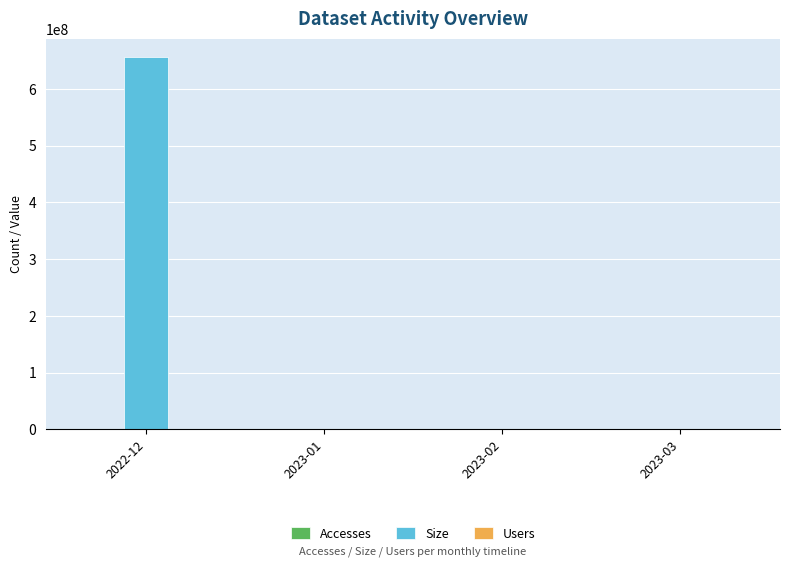

At which category is the sum across all series the highest?

2022-12